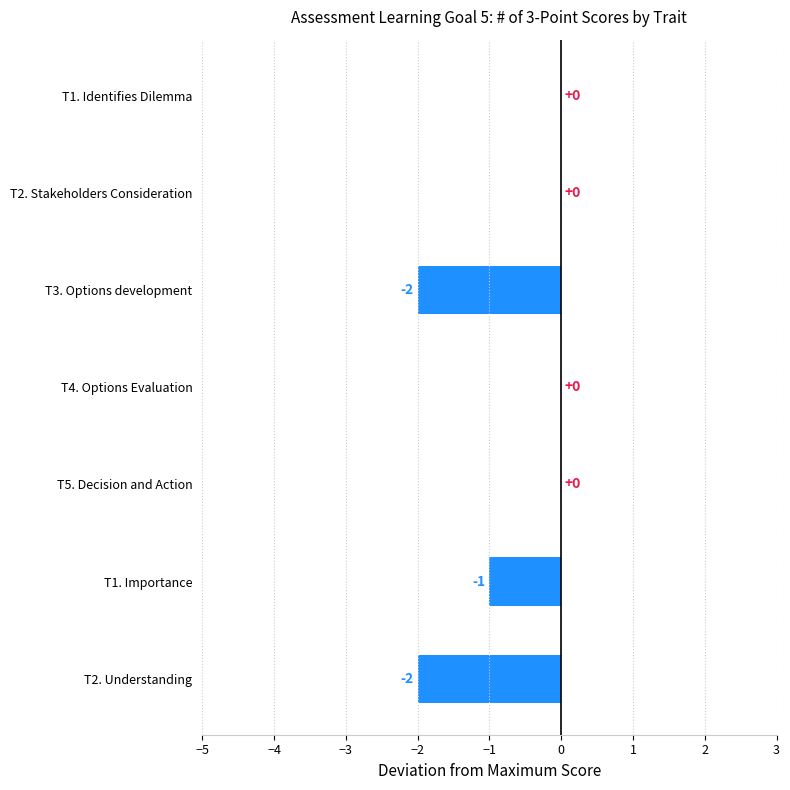

What is the sum of all values?

-5